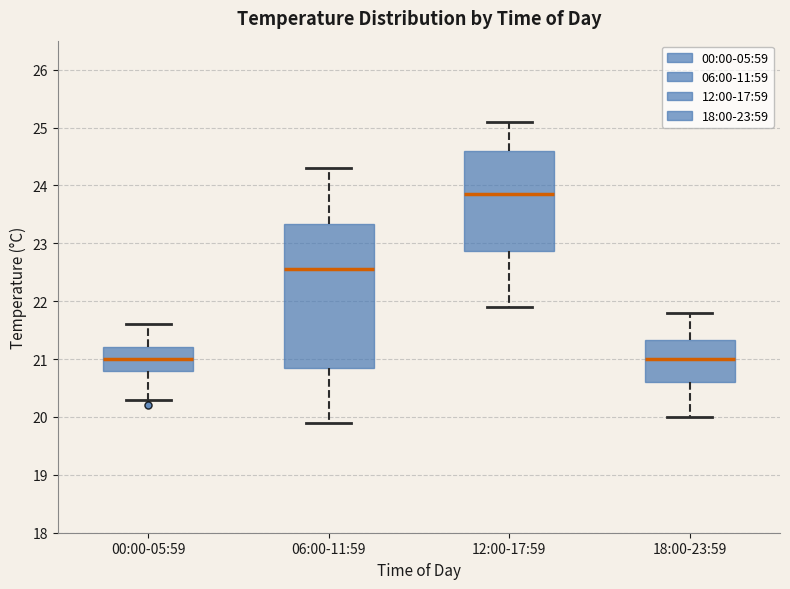

Where does the median line of the box for 06:00-11:59 sit on the y-axis? The values are not printed on the chart, so give them approximately, as read against the axis.

22.6